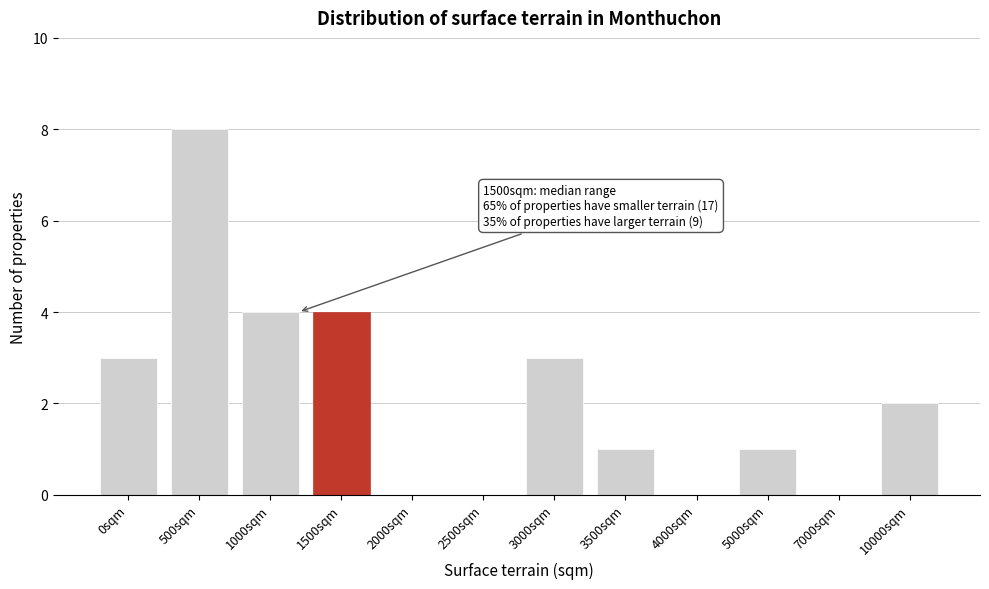

Reading left to right, list all the values displayed in this chart.

0sqm=3	500sqm=8	1000sqm=4	1500sqm=4	2000sqm=0	2500sqm=0	3000sqm=3	3500sqm=1	4000sqm=0	5000sqm=1	7000sqm=0	10000sqm=2